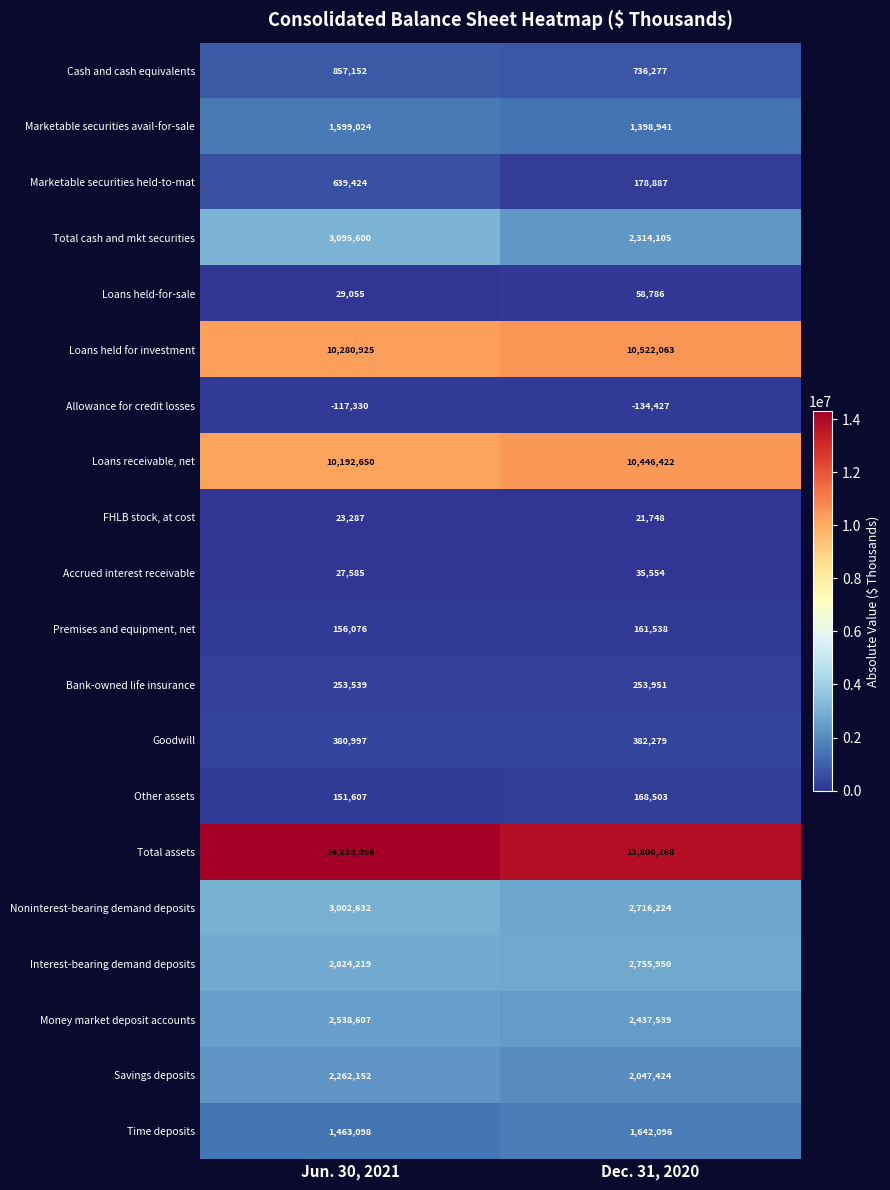

Which series has the largest total across all categories?

Total assets